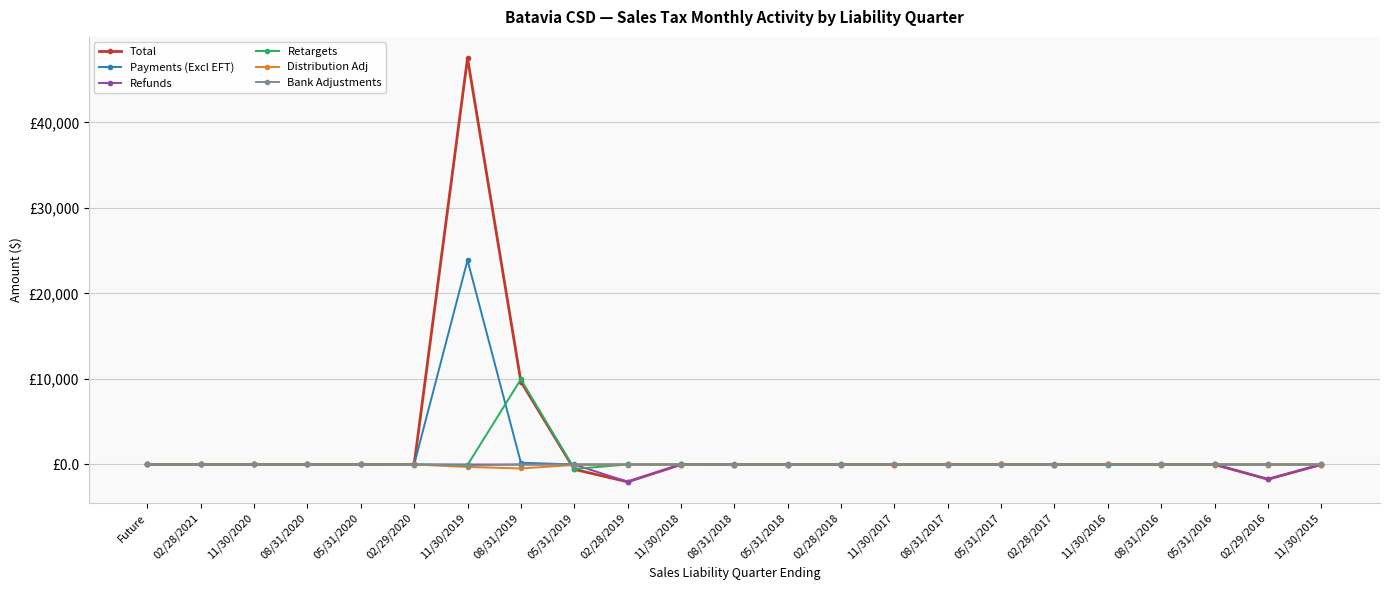

How many interior local peaks does the Bank Adjustments series have?

3